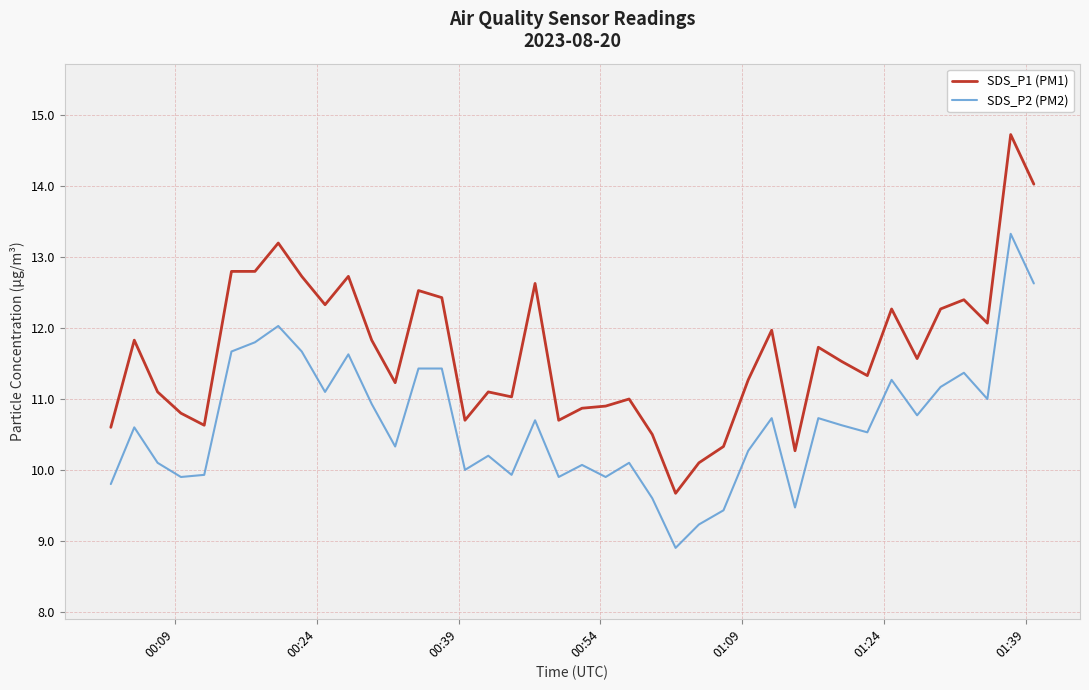

True or false: SDS_P1 (PM1) and SDS_P2 (PM2) cross at least once.

False